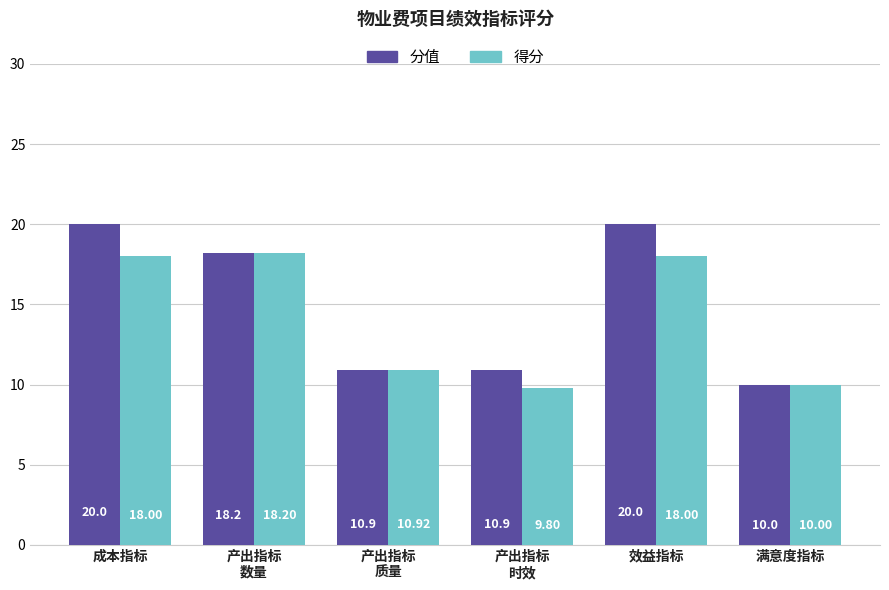

What is the sum of all 得分 values?

84.9